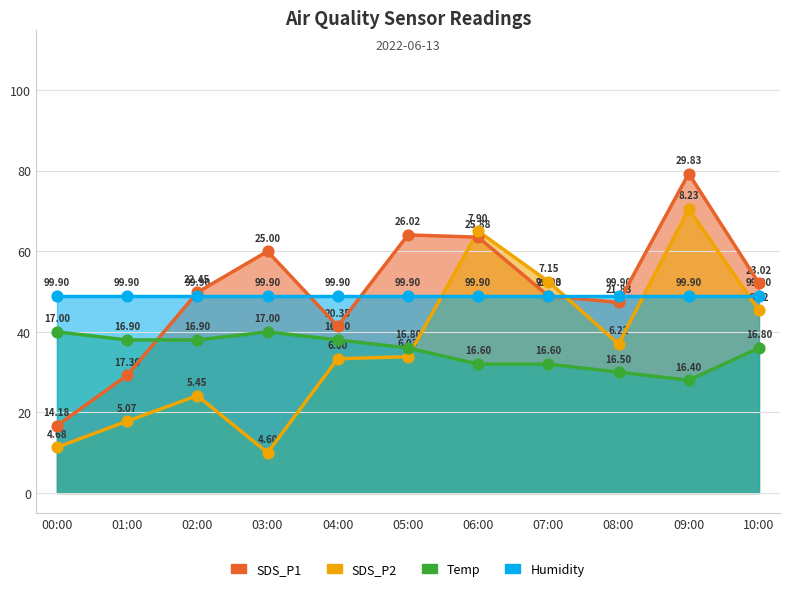

Is the value of Temp at 03:00 greater than the value of SDS_P2 at 10:00?

No